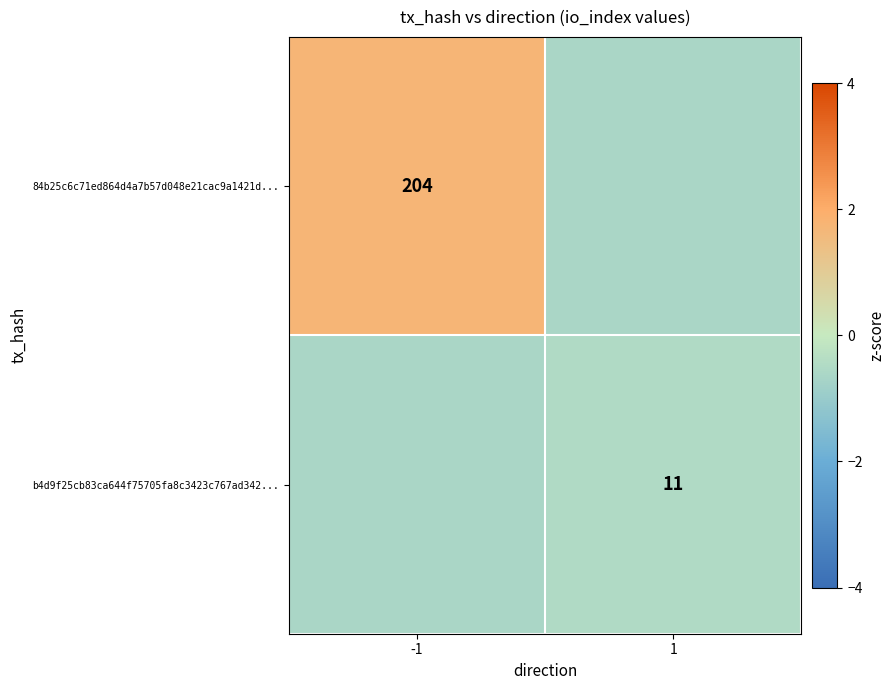

The value of 84b25c6c71ed864d4a7b57d048e21cac9a1421d... at -1 is 1.0. True or false?

False